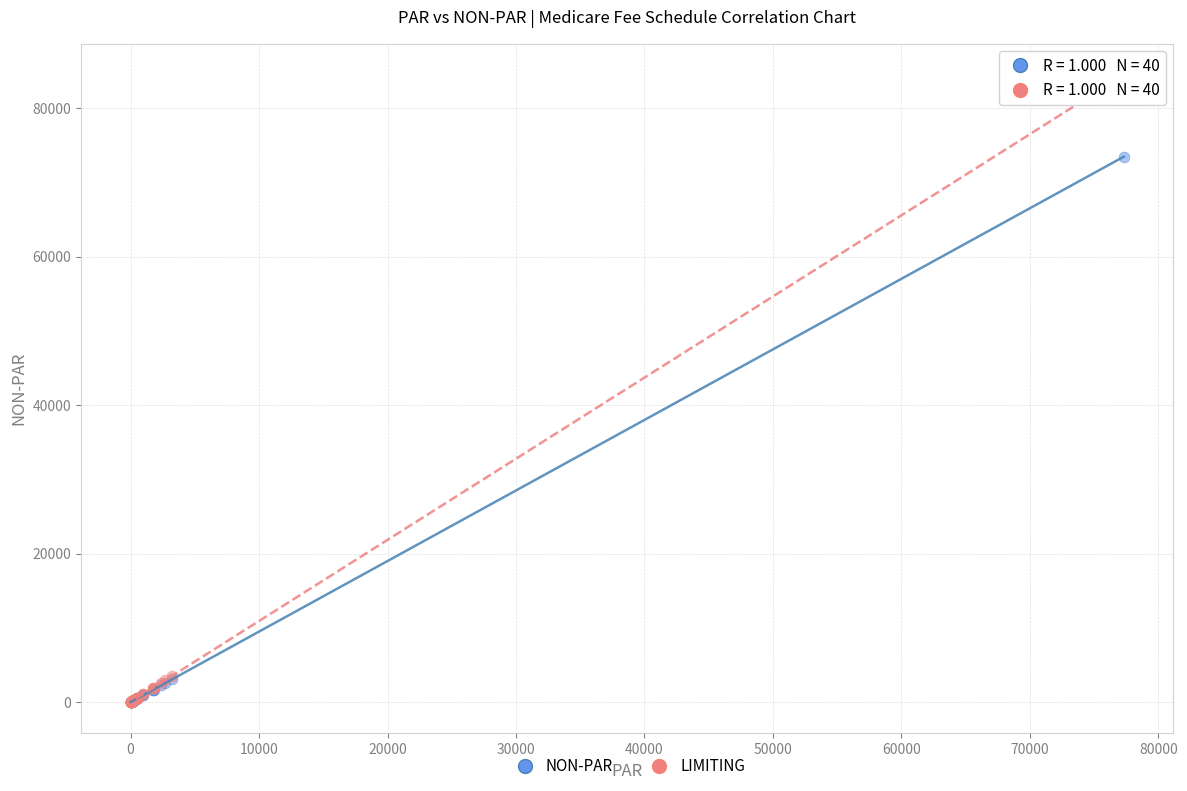

In the LIMITING series, what Y value is closest to 42230?

3558.8